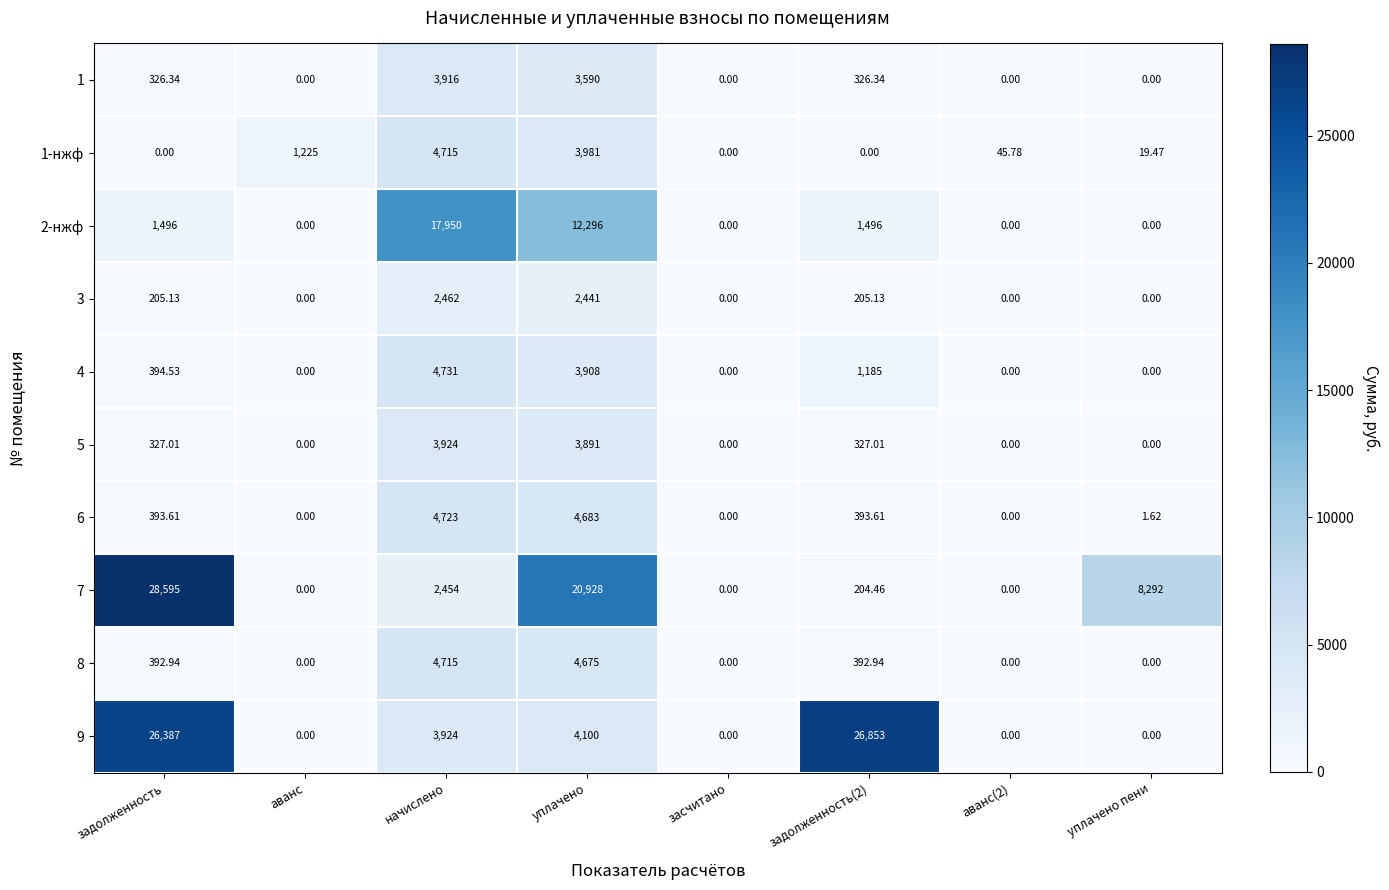

What is the difference between the highest and lowest values at задолженность?

28595.0